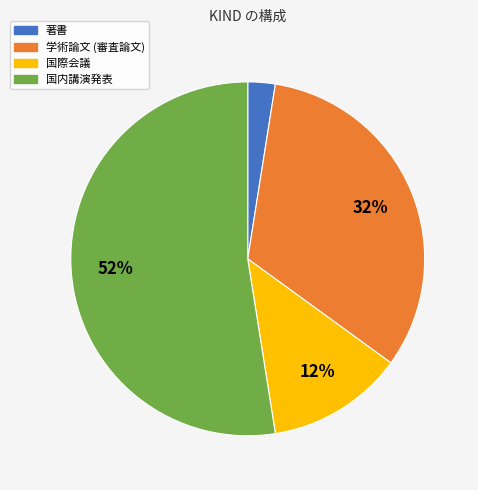

Does 国内講演発表 account for over 50% of the chart?

Yes